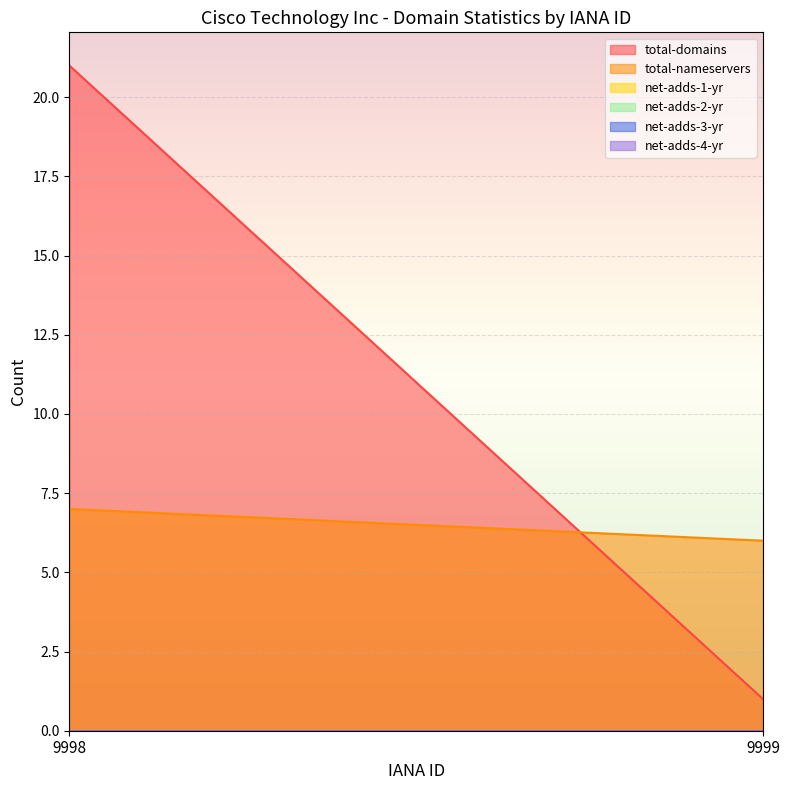

What is the greatest value displayed?

21